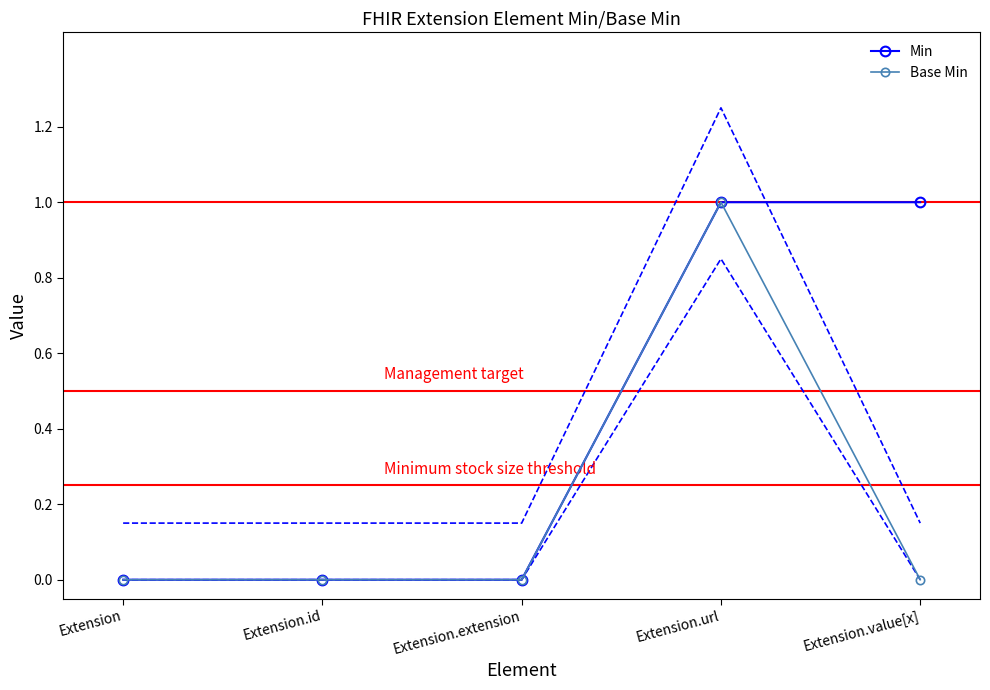

True or false: Min and Base Min intersect in this chart.

False